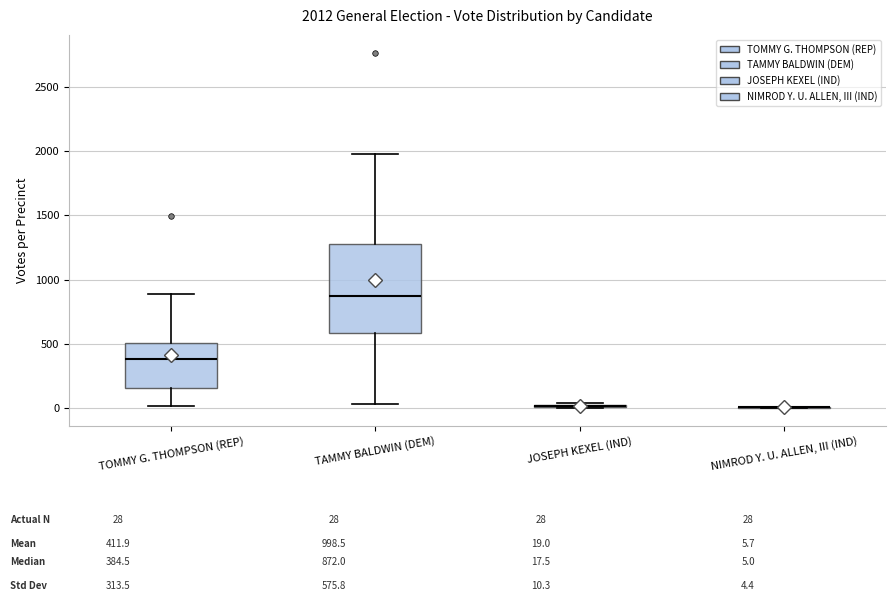

Which box is the tallest, from its lower edge to its upper edge?

TAMMY BALDWIN (DEM)